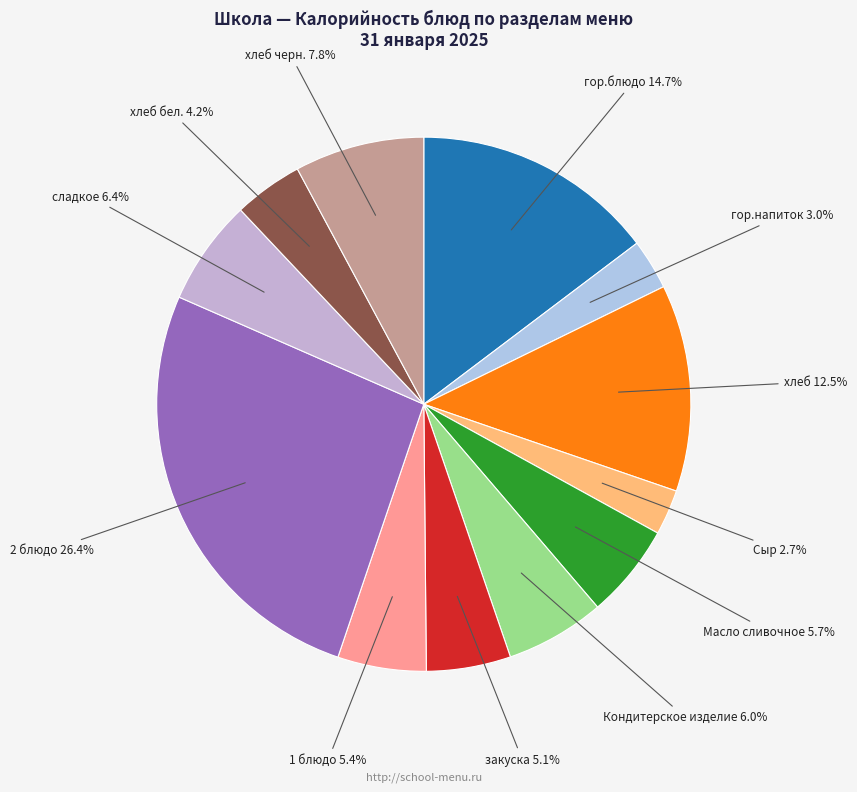

Is it true that 1 блюдо is 5% of the pie?

True